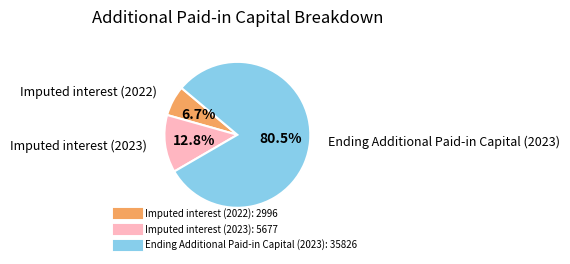

Which category has the smallest portion of the pie?

Imputed interest (2022)